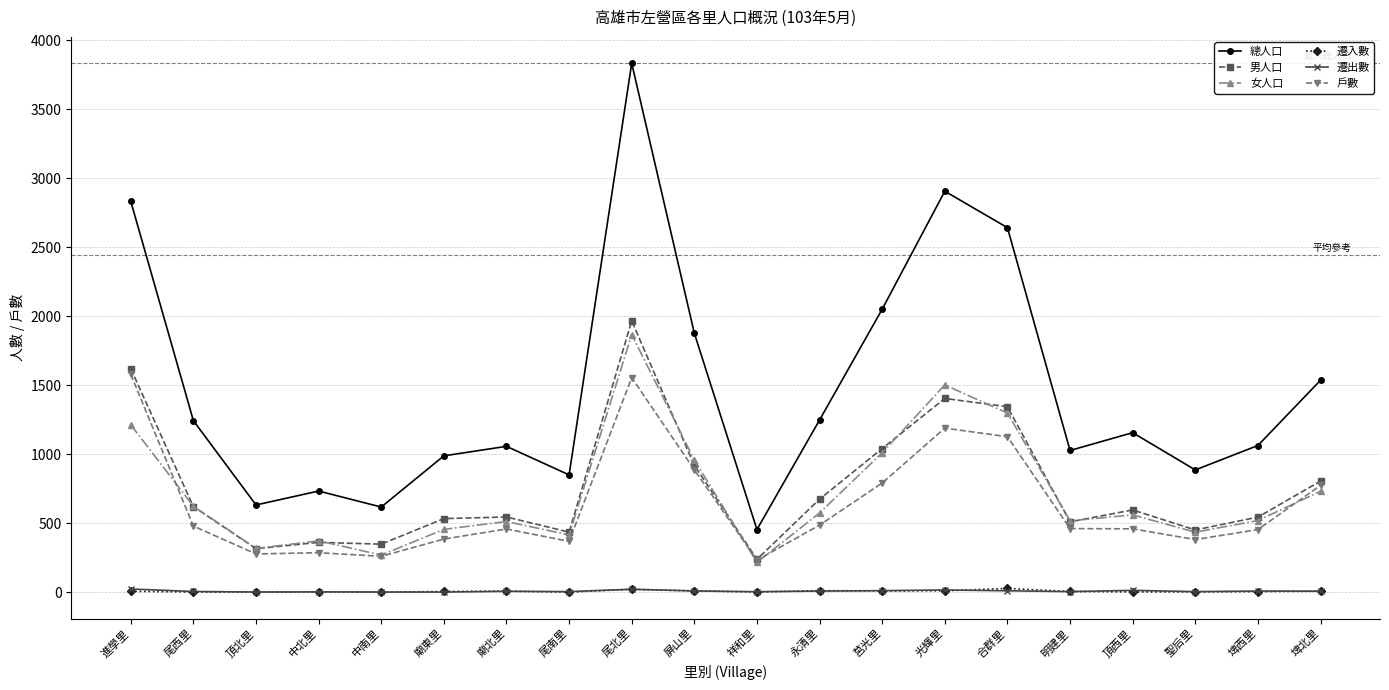

True or false: 總人口 and 遷出數 cross at least once.

False